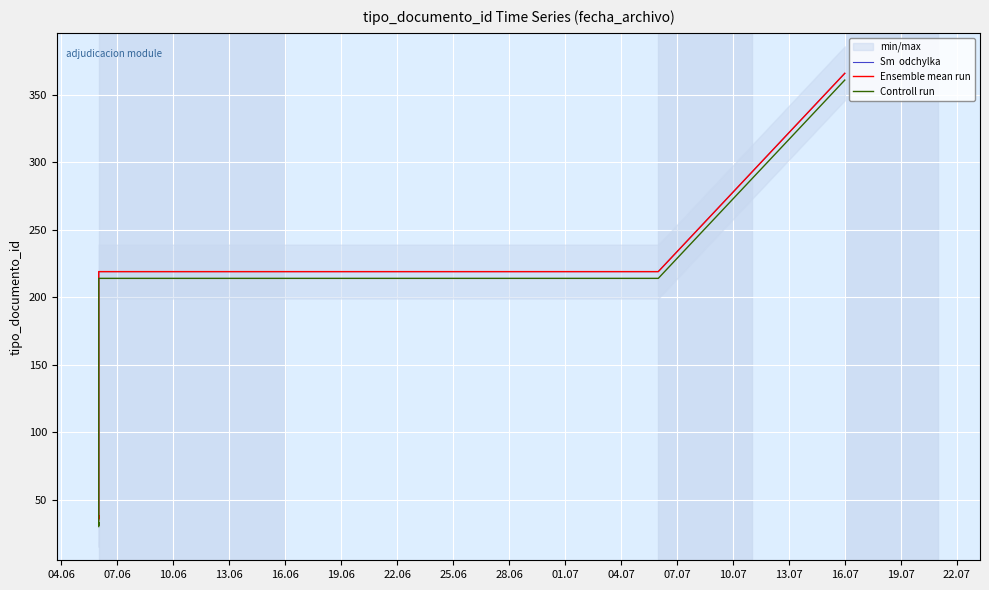

What is the difference between the maximum and second lowest values in the Controll run series?

330